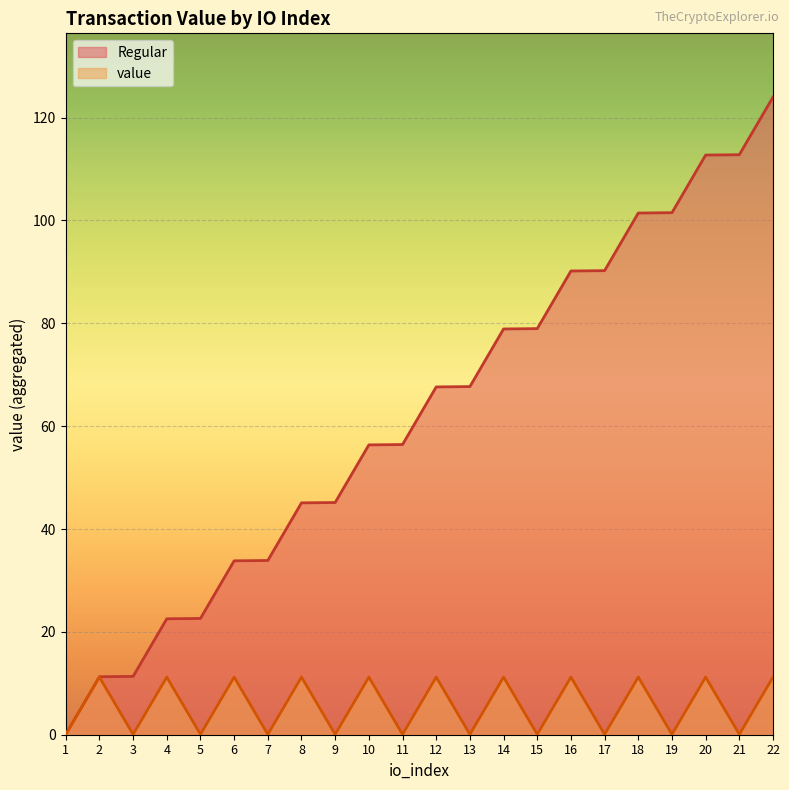

What is the difference between the highest and lowest values at 12?

56.4